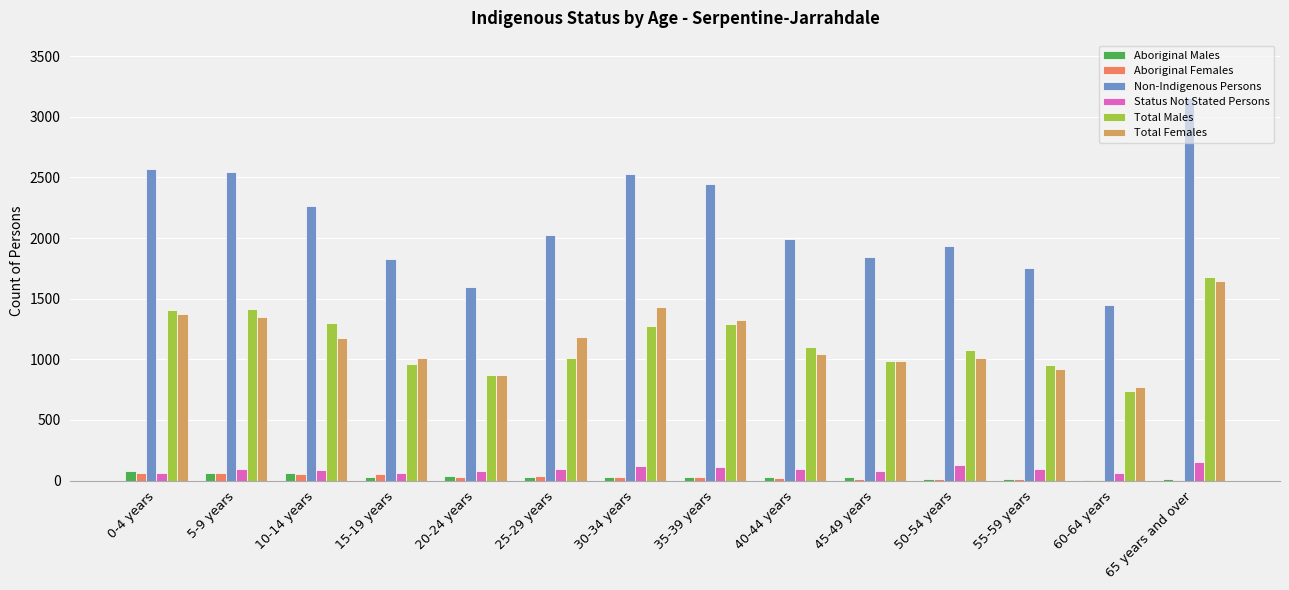

Which label corresponds to the largest value in the chart?

65 years and over